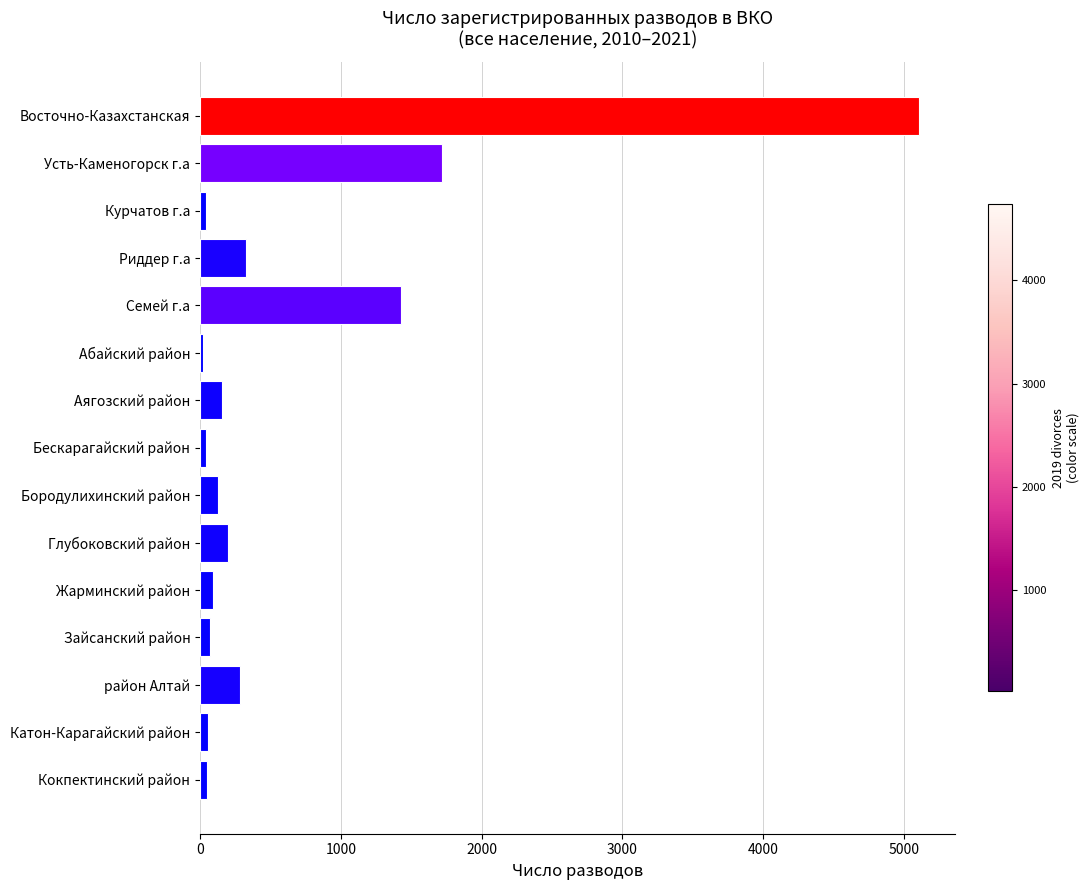

How many data points does each series have?

15